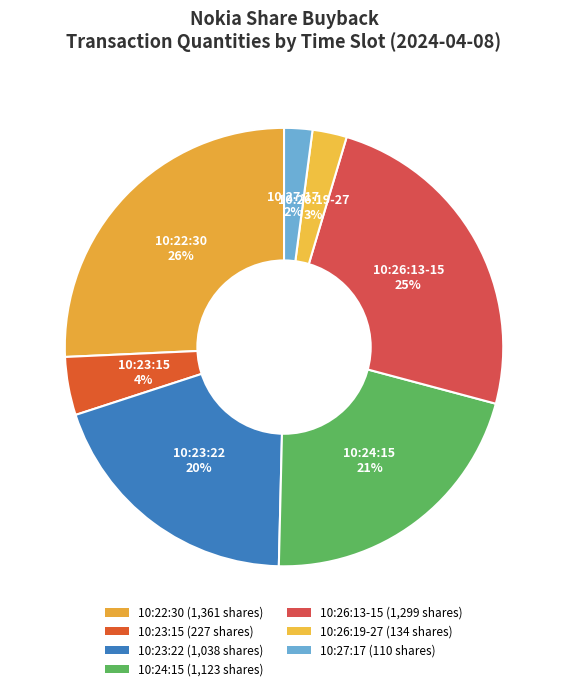

How many segments does this pie chart have?

7